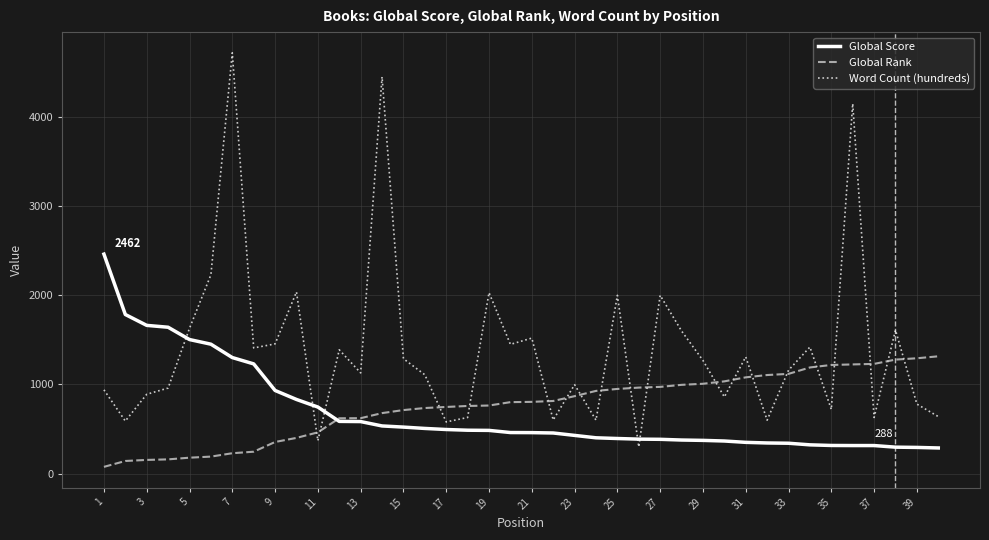

Is this an area chart (filled region under the line)?

No